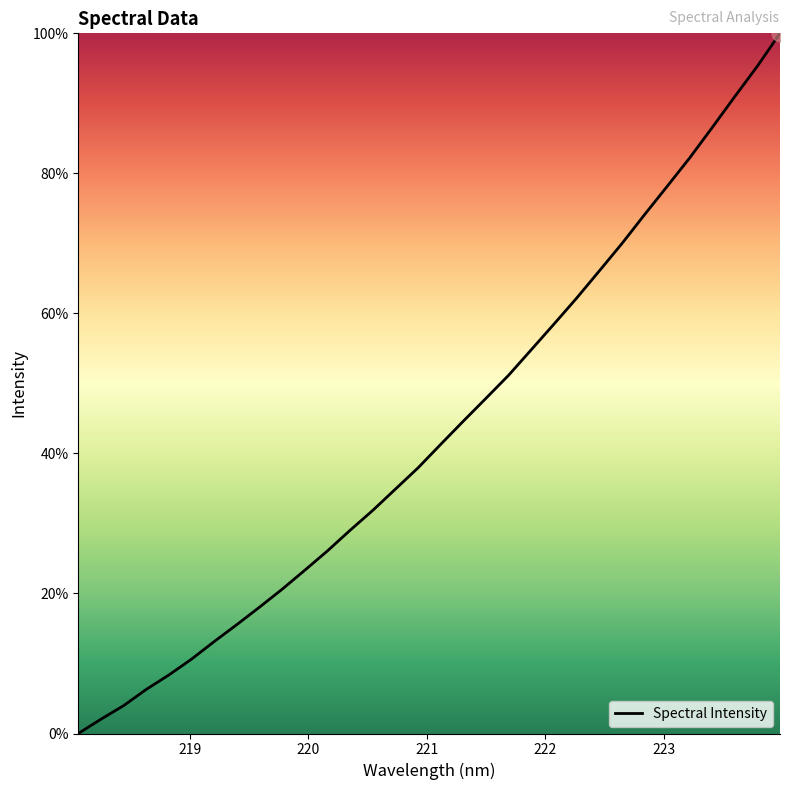

What is the greatest value displayed?

100.0